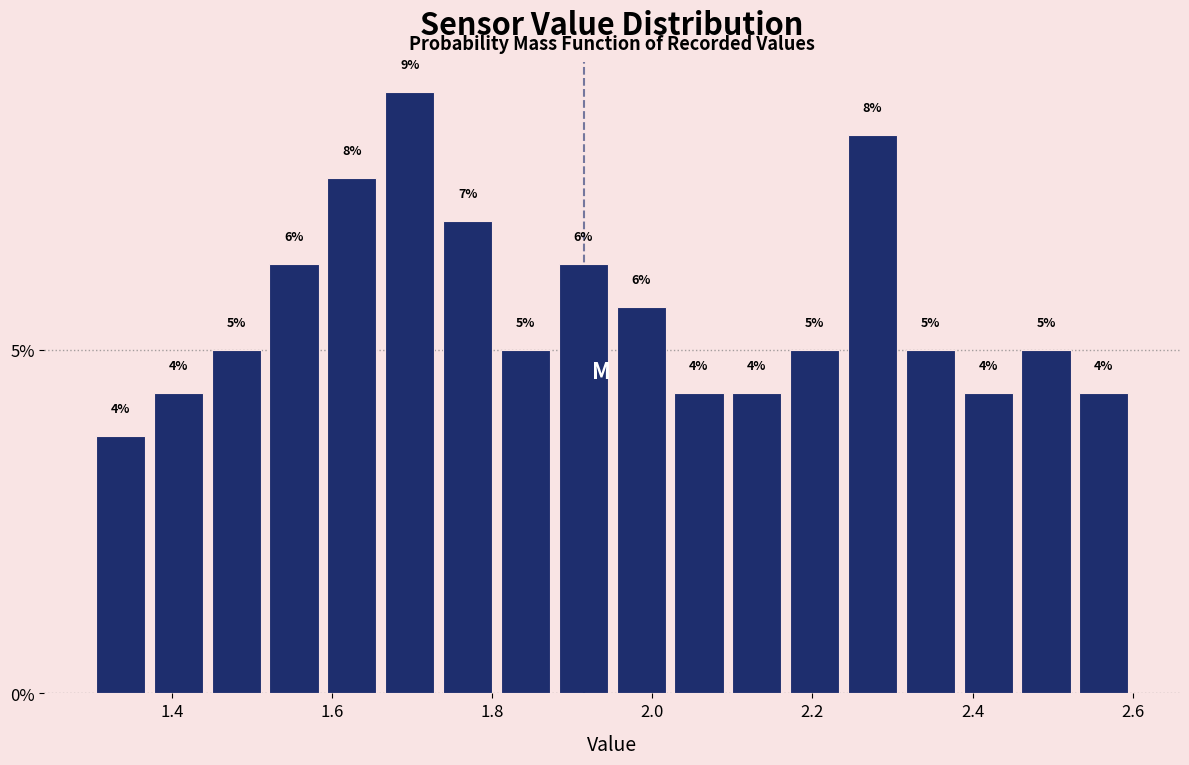

Read against the x-axis, roughly where is the centre of the tallest bar?

1.70